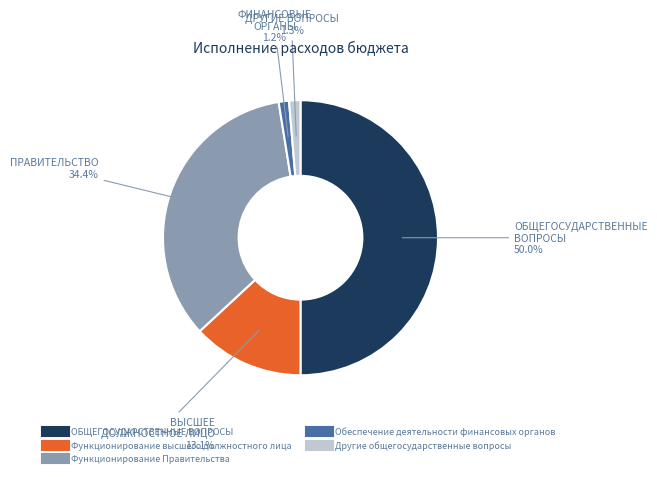

What percentage is NOT represented by Другие общегосударственные вопросы?

98.7%